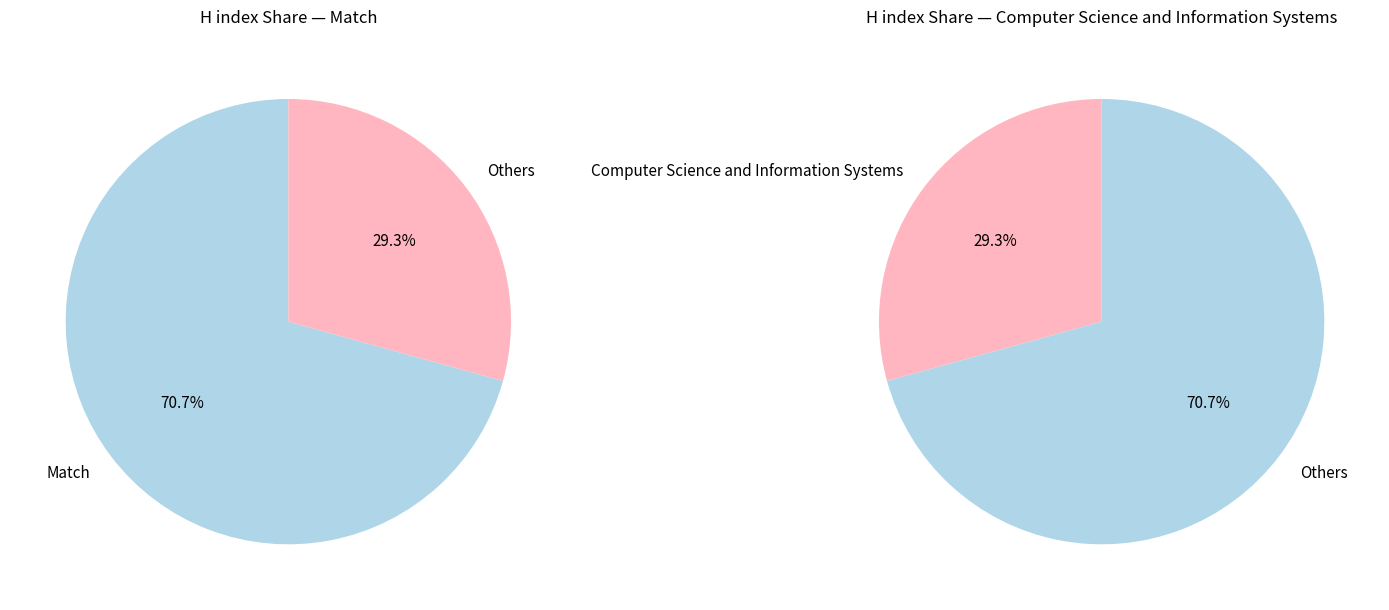

Rank the categories by value from highest to lowest.

Match, Computer Science and Information Systems